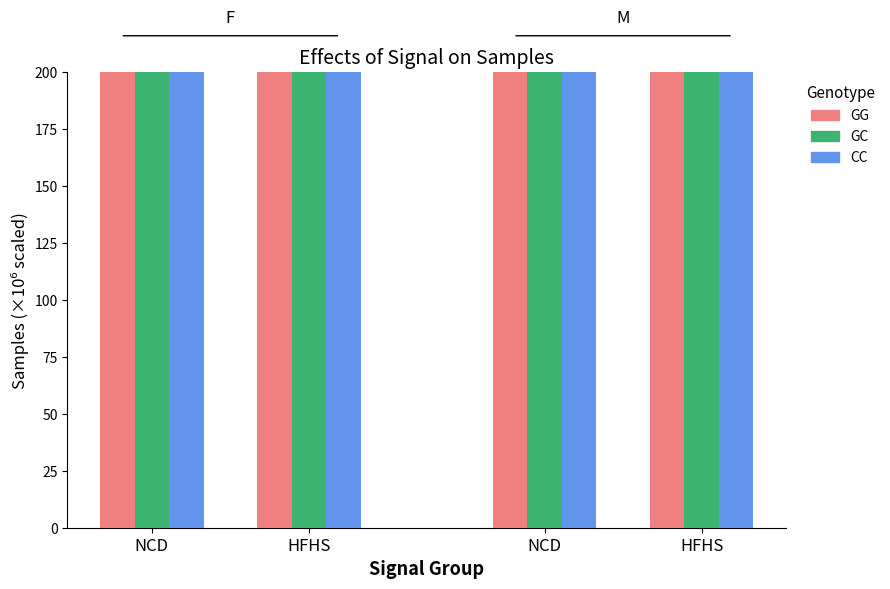

At which label does GC first exceed 809?

NCD